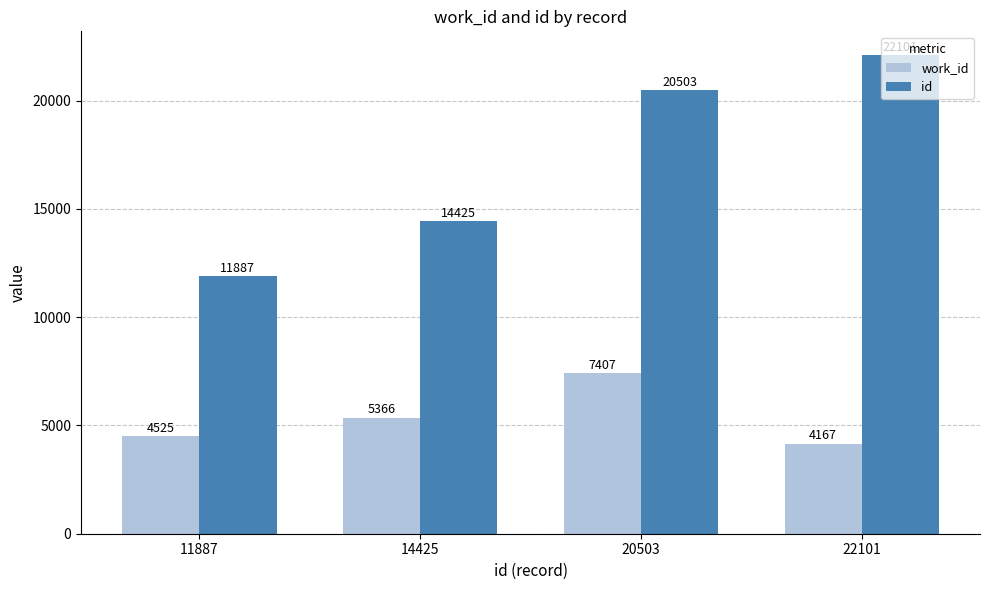

How many values in the work_id series are below 5366?

2